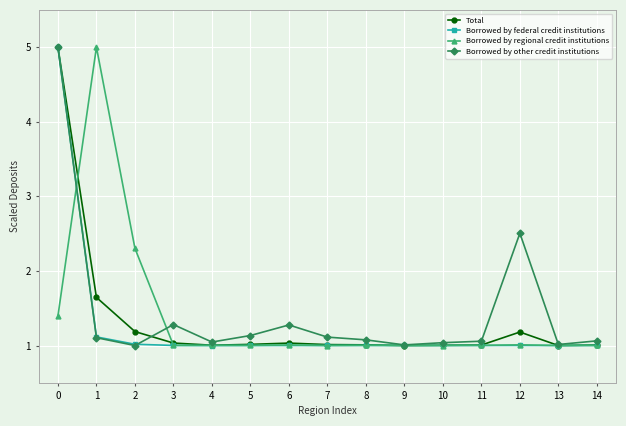

Which series changed the most between 2 and 10?

Borrowed by regional credit institutions